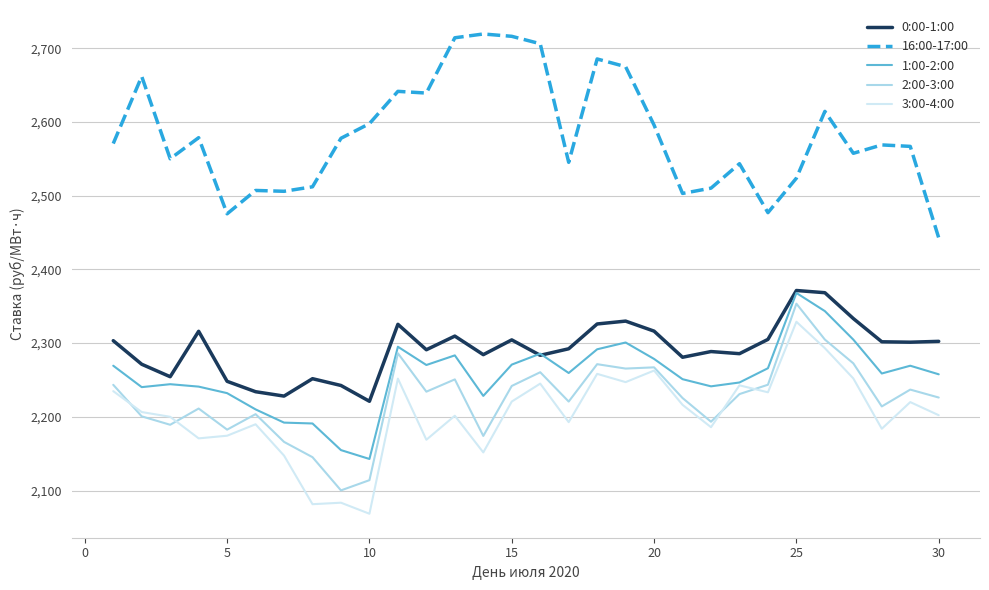

Does the chart have visible grid lines?

Yes